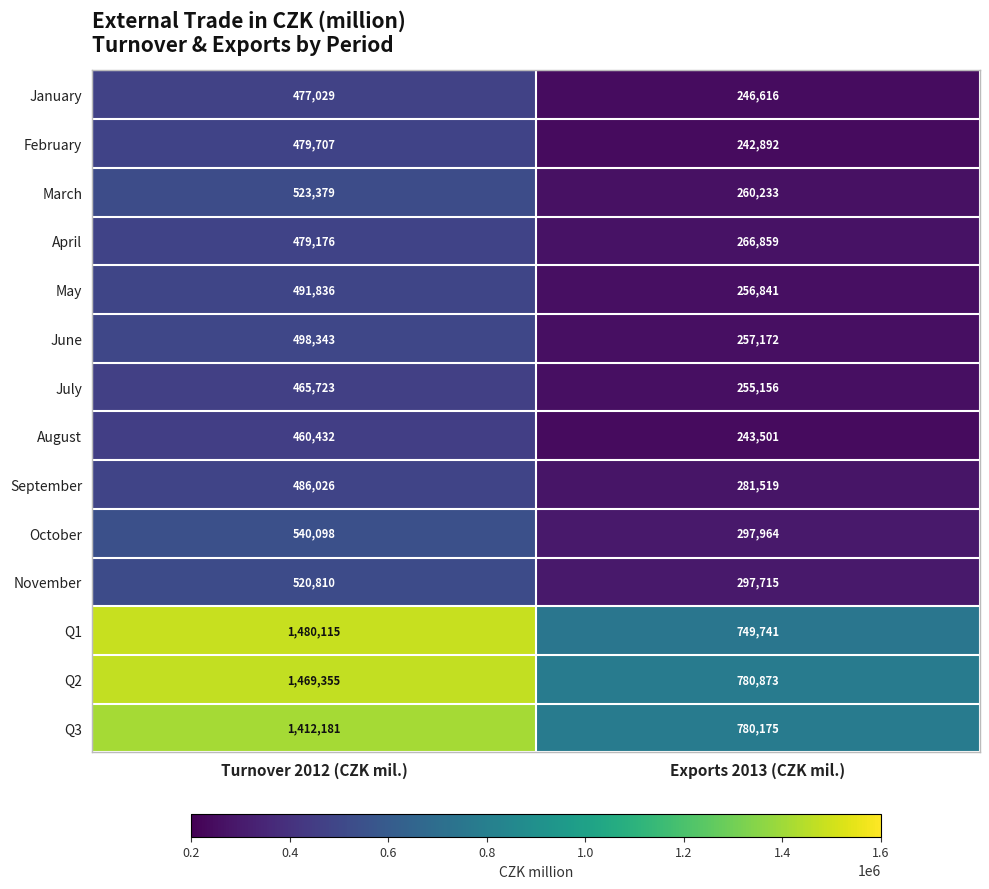

At which category is the sum across all series the highest?

Turnover 2012 (CZK mil.)